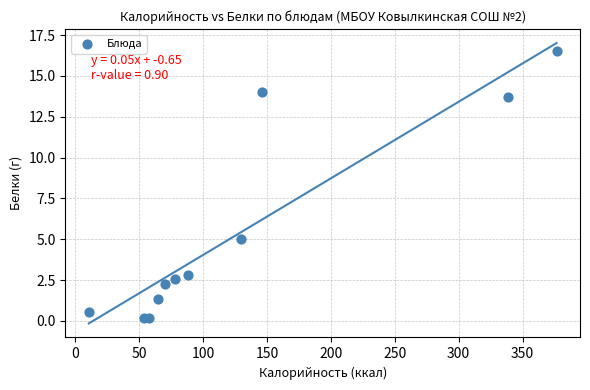

What Y value in the scatter plot is closest to 8?

5.0